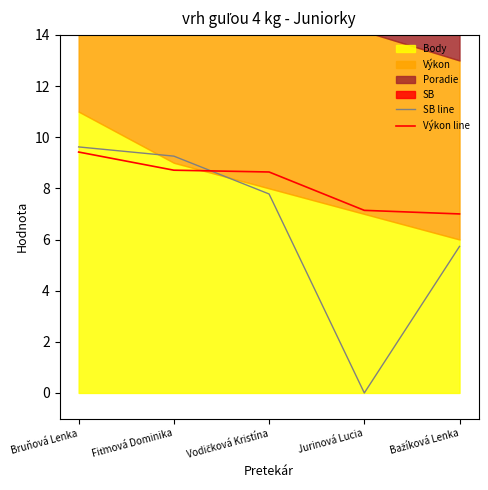

After their last crossing, which series has the higher values: SB line or Výkon line?

Výkon line